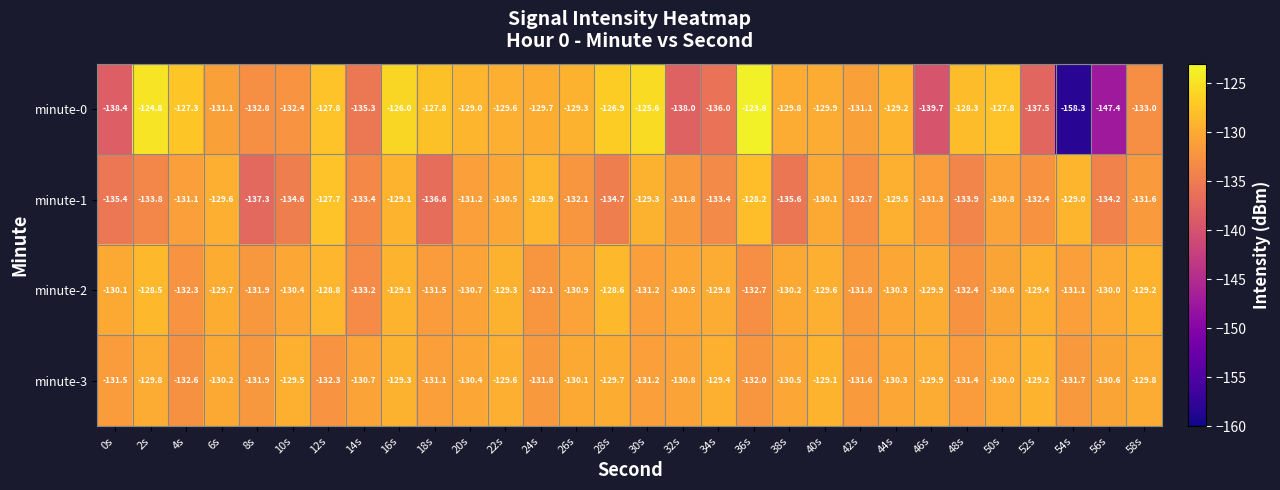

List the series in order of their peak value, lowest first.

minute-3, minute-2, minute-1, minute-0